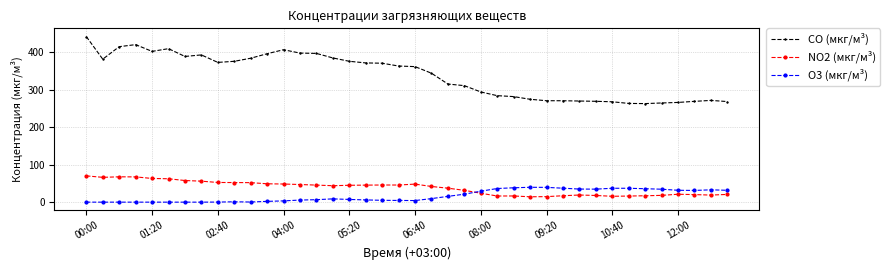

Which series has the widest spread of values?

CO (мкг/м³)